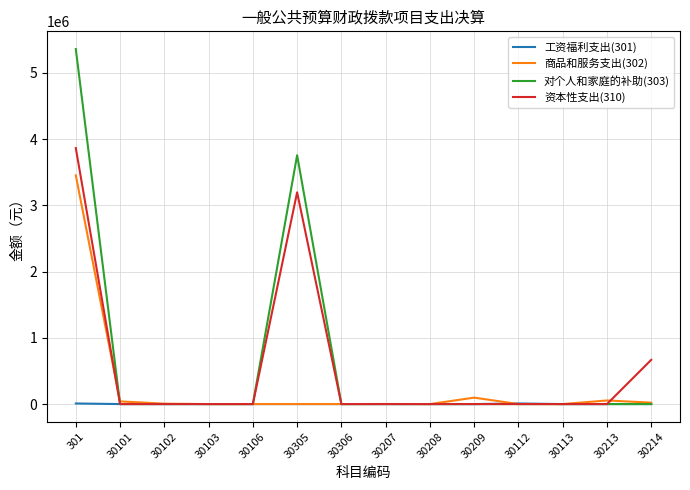

How many lines are shown in the chart?

4